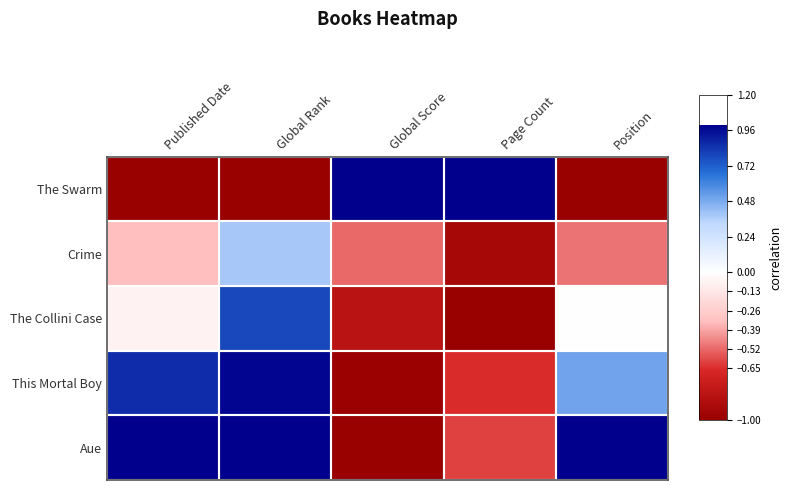

Reading left to right, transcribe all the data shown in this chart.

The Swarm: Published Date=-1.0	Global Rank=-1.0	Global Score=1.0	Page Count=1.0	Position=-1.0
Crime: Published Date=-0.3	Global Rank=0.4	Global Score=-0.5	Page Count=-0.9	Position=-0.5
The Collini Case: Published Date=-0.1	Global Rank=0.8	Global Score=-0.8	Page Count=-1.0	Position=0.0
This Mortal Boy: Published Date=0.9	Global Rank=1.0	Global Score=-1.0	Page Count=-0.7	Position=0.5
Aue: Published Date=1.0	Global Rank=1.0	Global Score=-1.0	Page Count=-0.6	Position=1.0